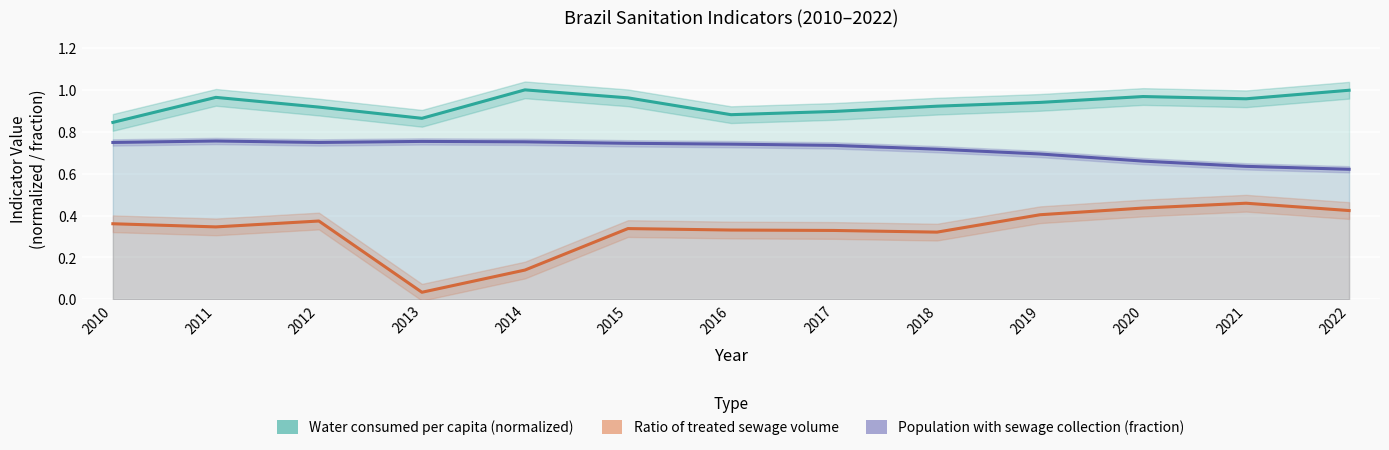

What is the difference between the second highest and minimum values in the Water consumed per capita (normalized) series?

0.2